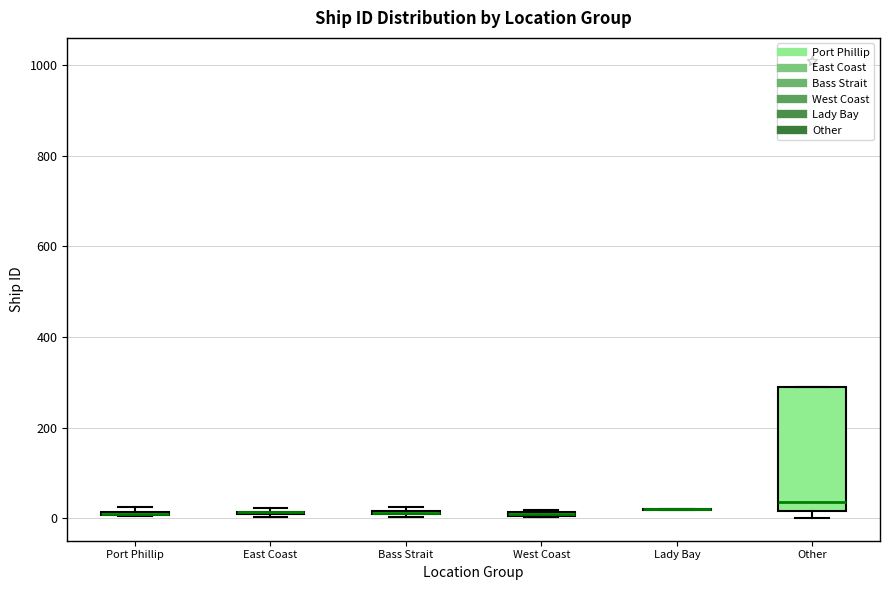

Comparing the boxes themselves (not the whiskers), which one is the tallest?

Other